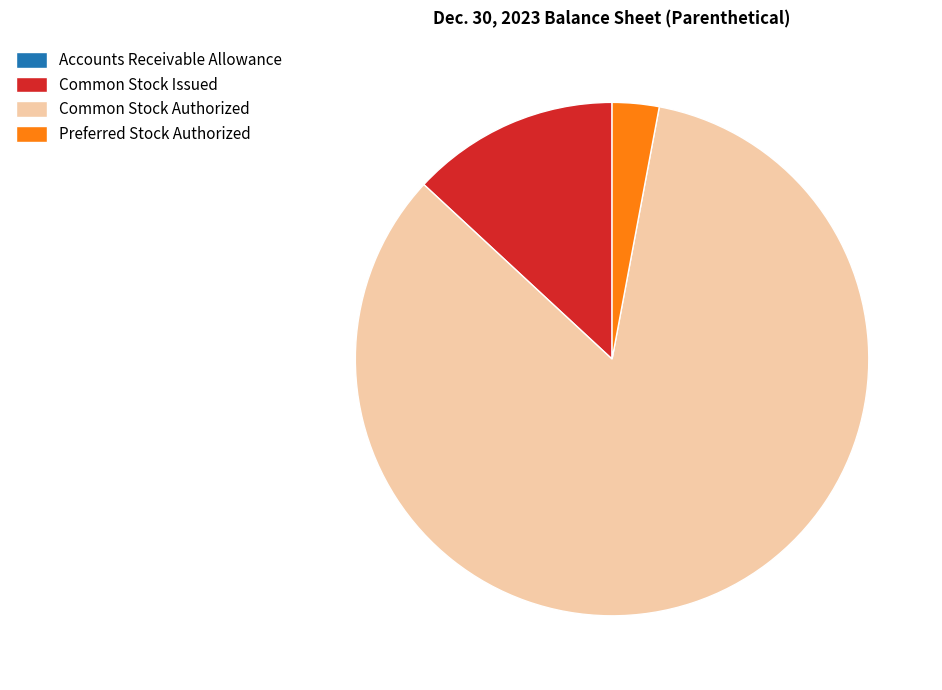

What is the largest slice in the pie chart?

Common Stock Authorized